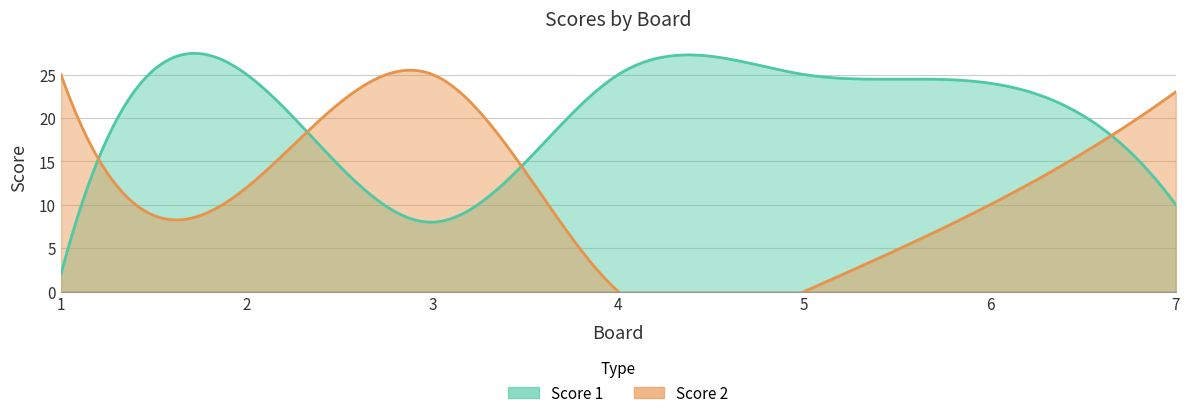

Does the chart have visible grid lines?

Yes